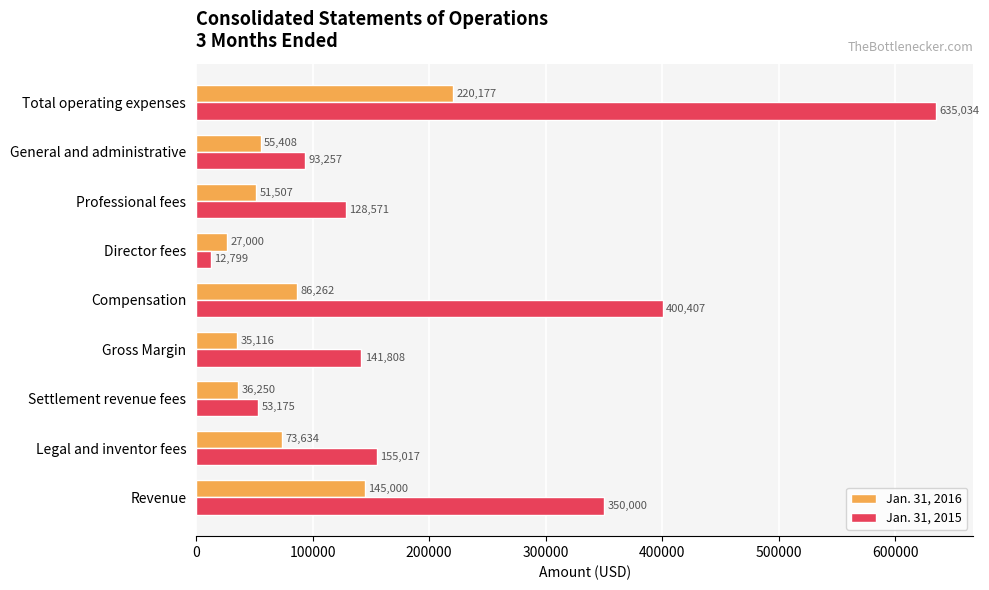

What is the average value of the Jan. 31, 2015 series?

218896